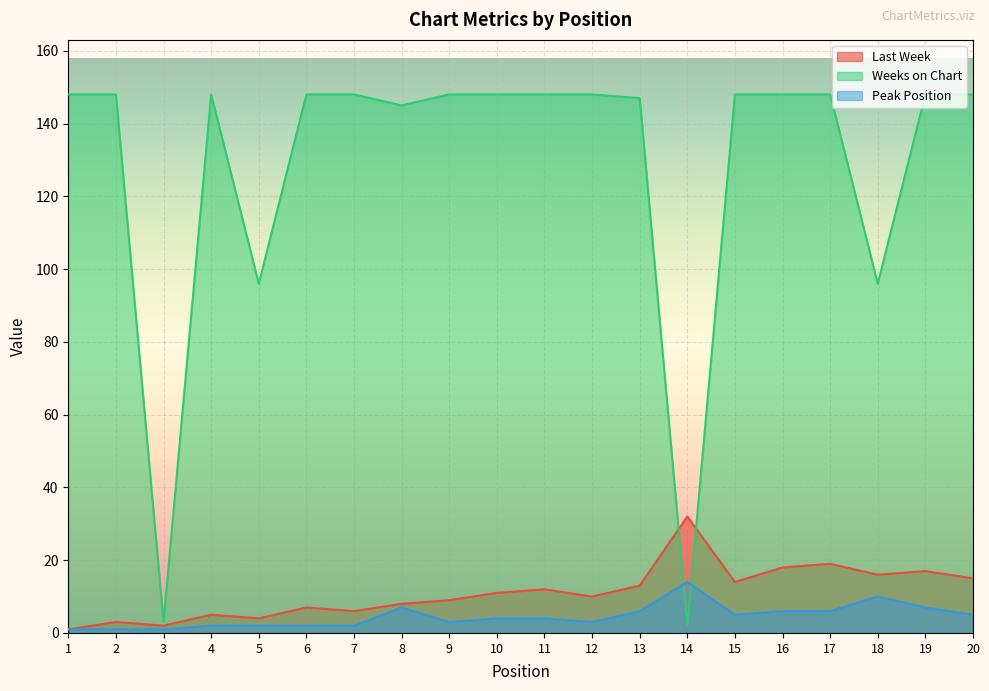

What is the sum of the Last Week values at 6 and 10?

18